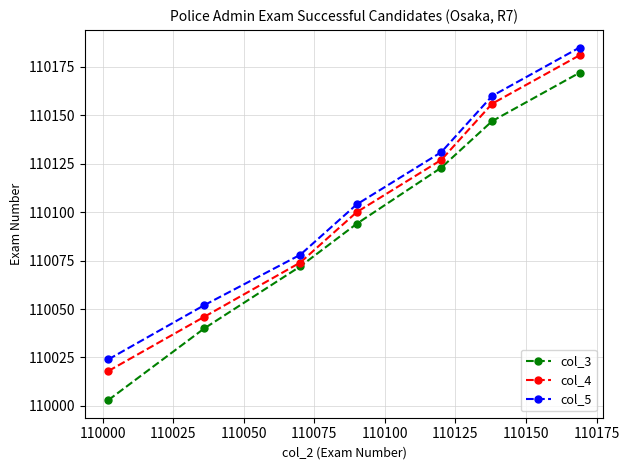

Which series has the largest range (max minus min)?

col_3